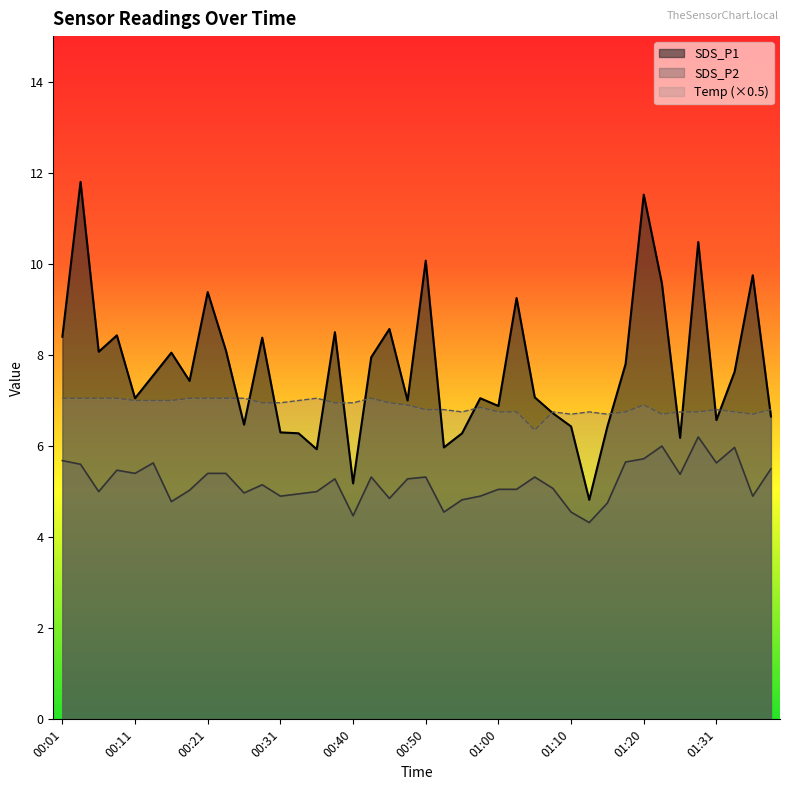

Is the value of SDS_P1 at 01:26 greater than the value of Temp at 01:15?

No